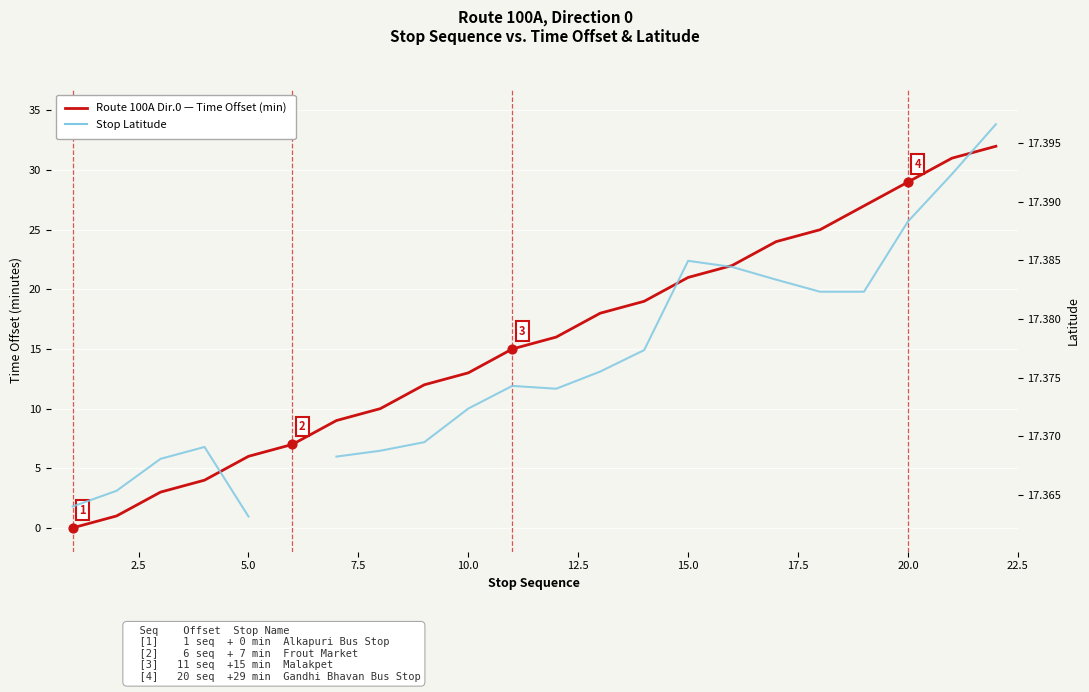

What are all the series names shown in the legend?

Route 100A Direction 0 — Time Offset (minutes), Stop Latitude (Route 100A)